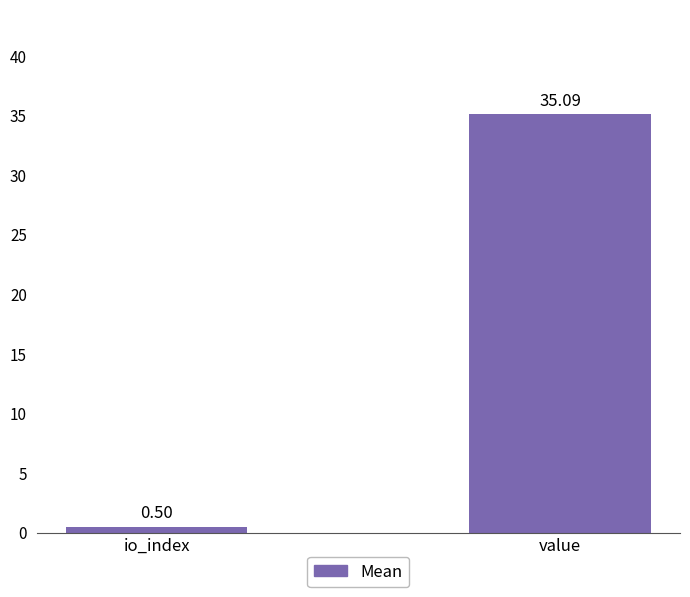

What is the average value?

17.8